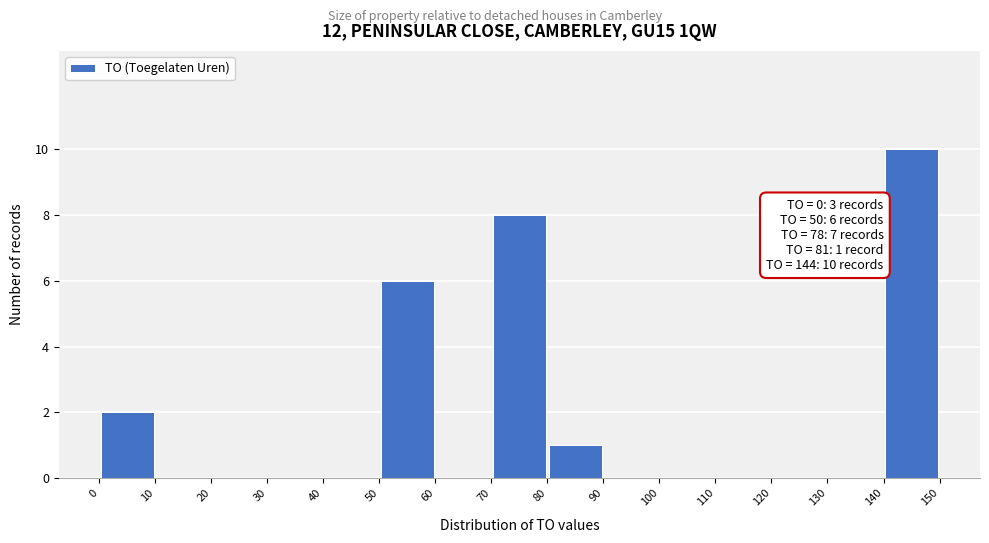

Which range on the x-axis has the tallest bar?

140 to 150